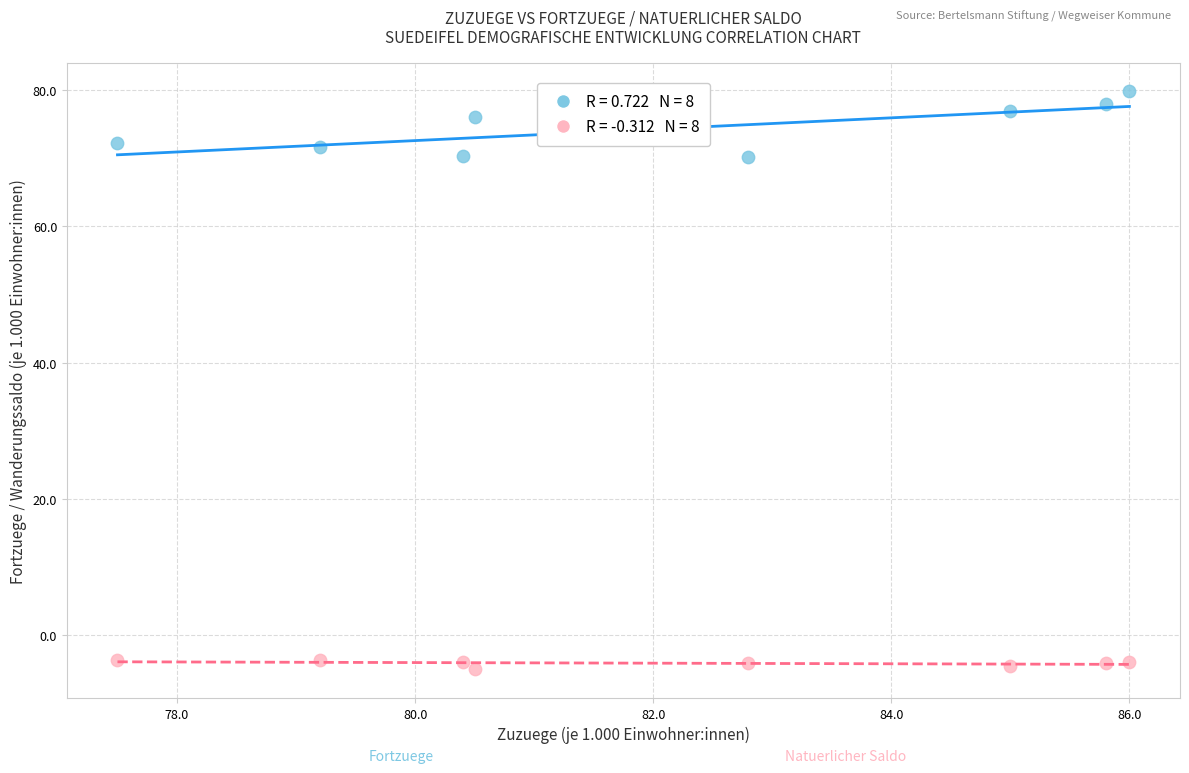

Across all data points, what is the range of X values (max minus min)?

8.5